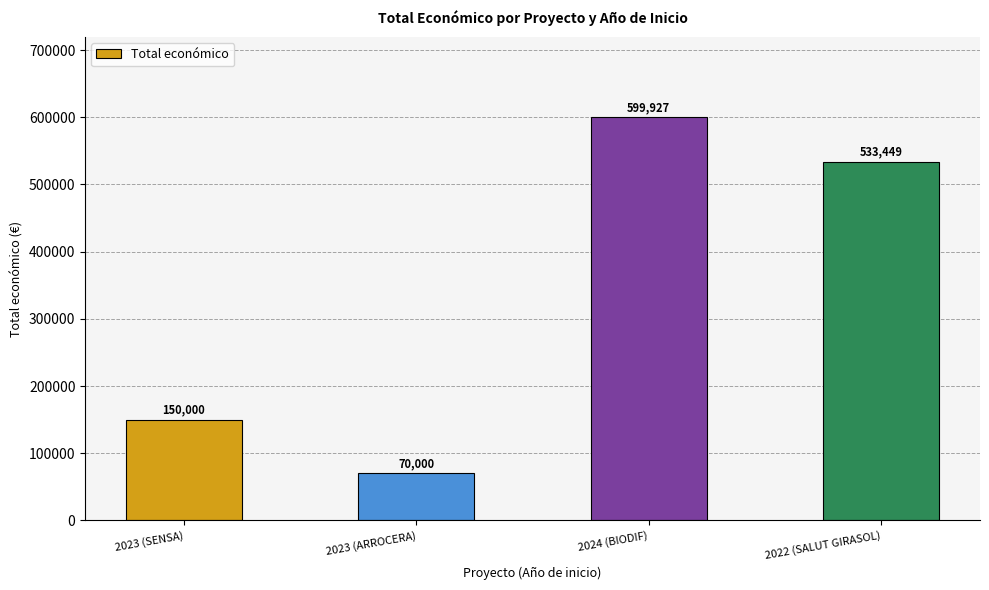

What is the sum of all values?

1353376